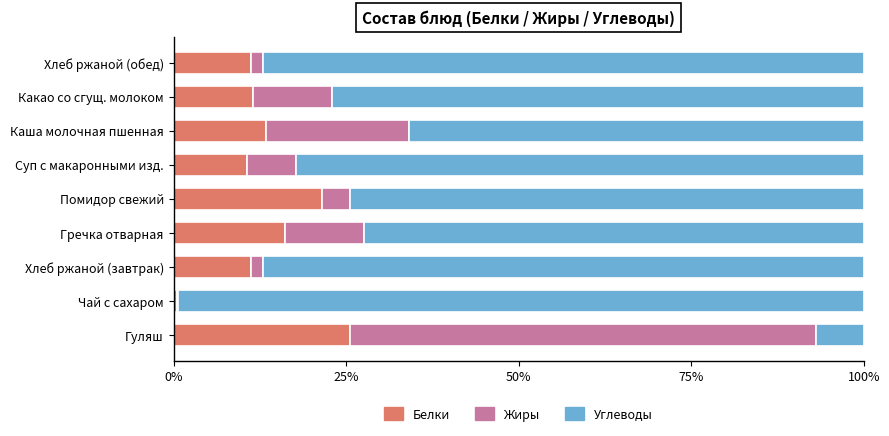

What is the total value across all series at Каша молочная пшенная?

100.0